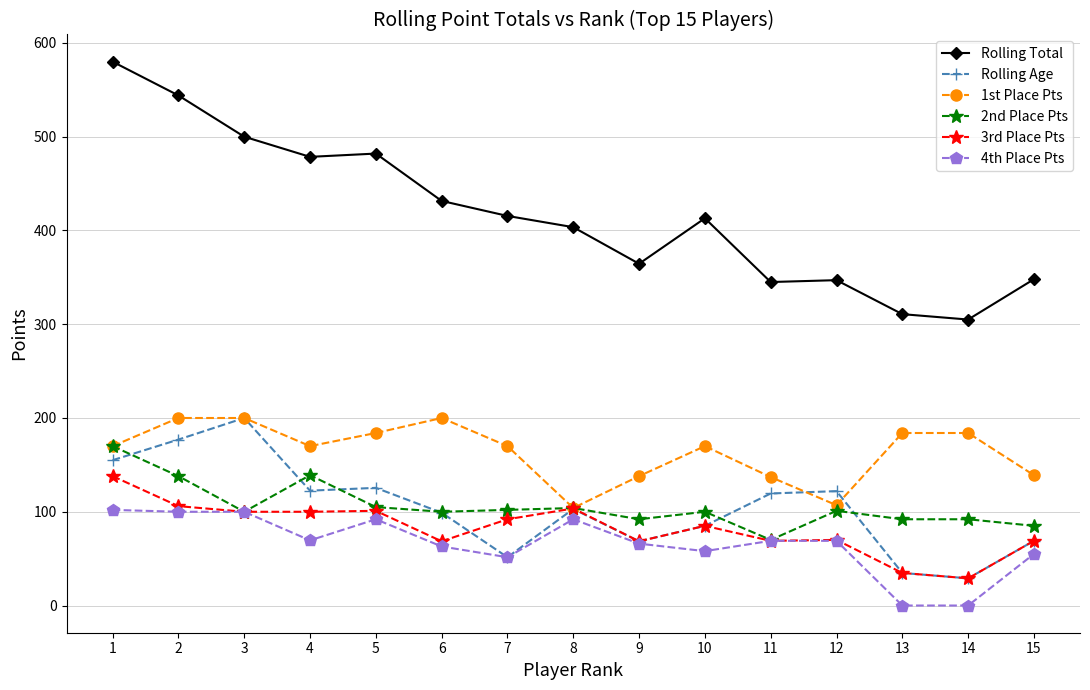

At which category does 1st Place Pts reach its first local valley?

4